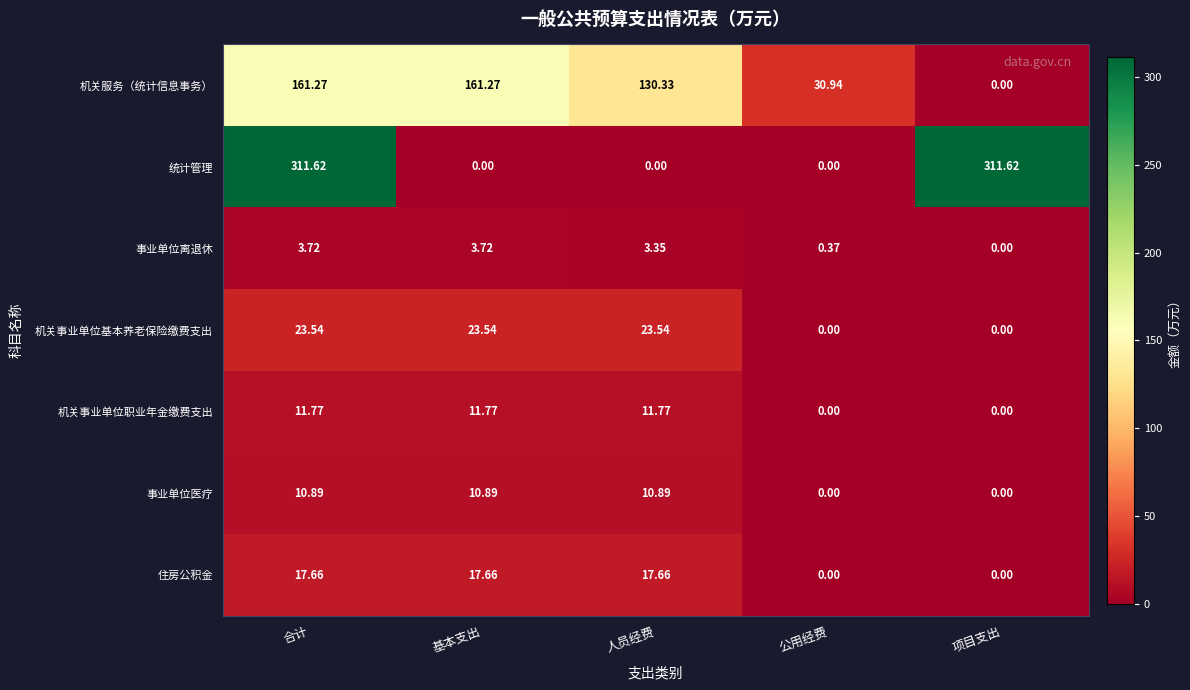

Where does the 住房公积金 series first go above 17?

合计